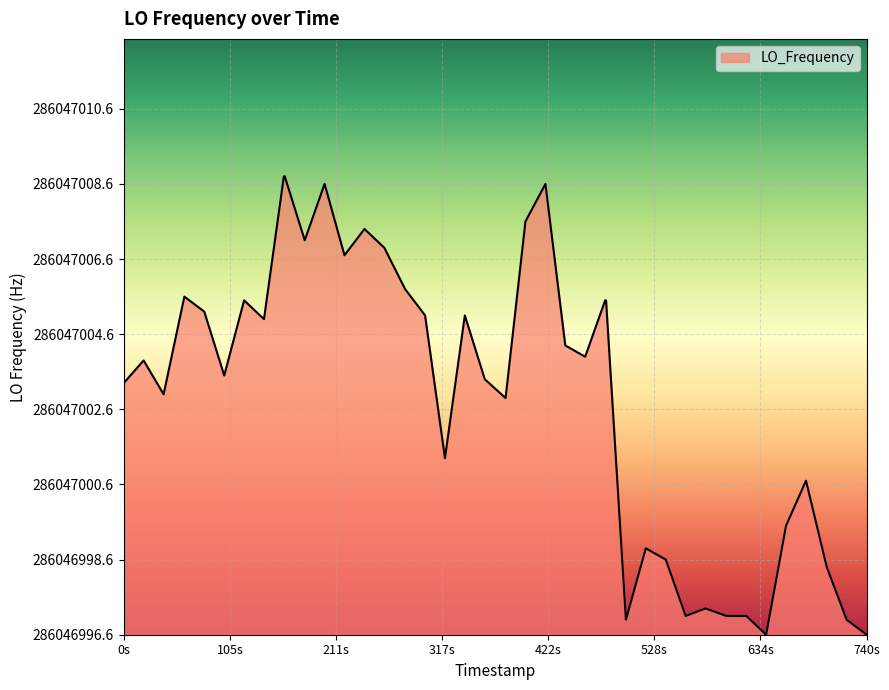

Is this an area chart (filled region under the line)?

Yes